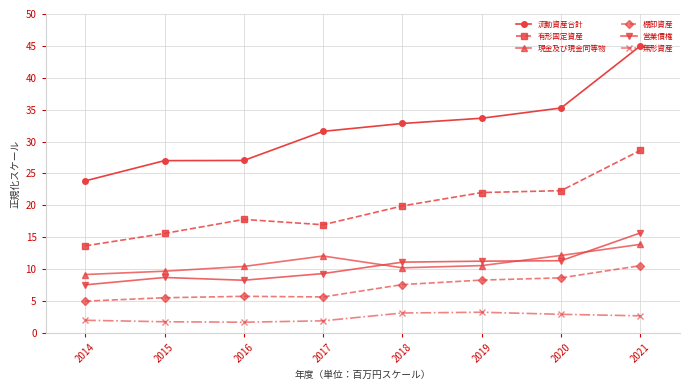

What are all the series names shown in the legend?

流動資産合計, 有形固定資産, 現金及び現金同等物, 棚卸資産, 営業債権, 無形資産